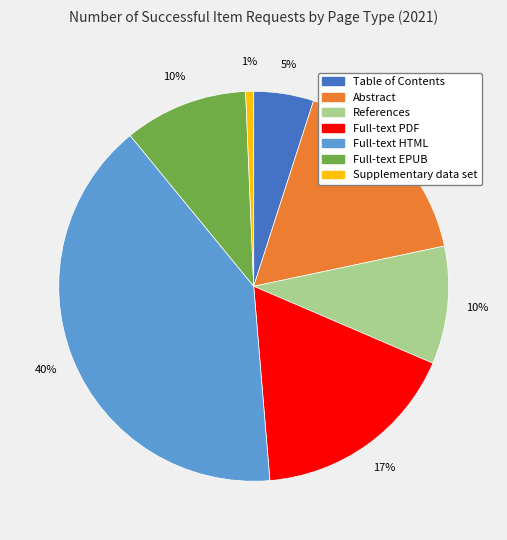

Is the sum of Full-text PDF and Supplementary data set greater than half?

No